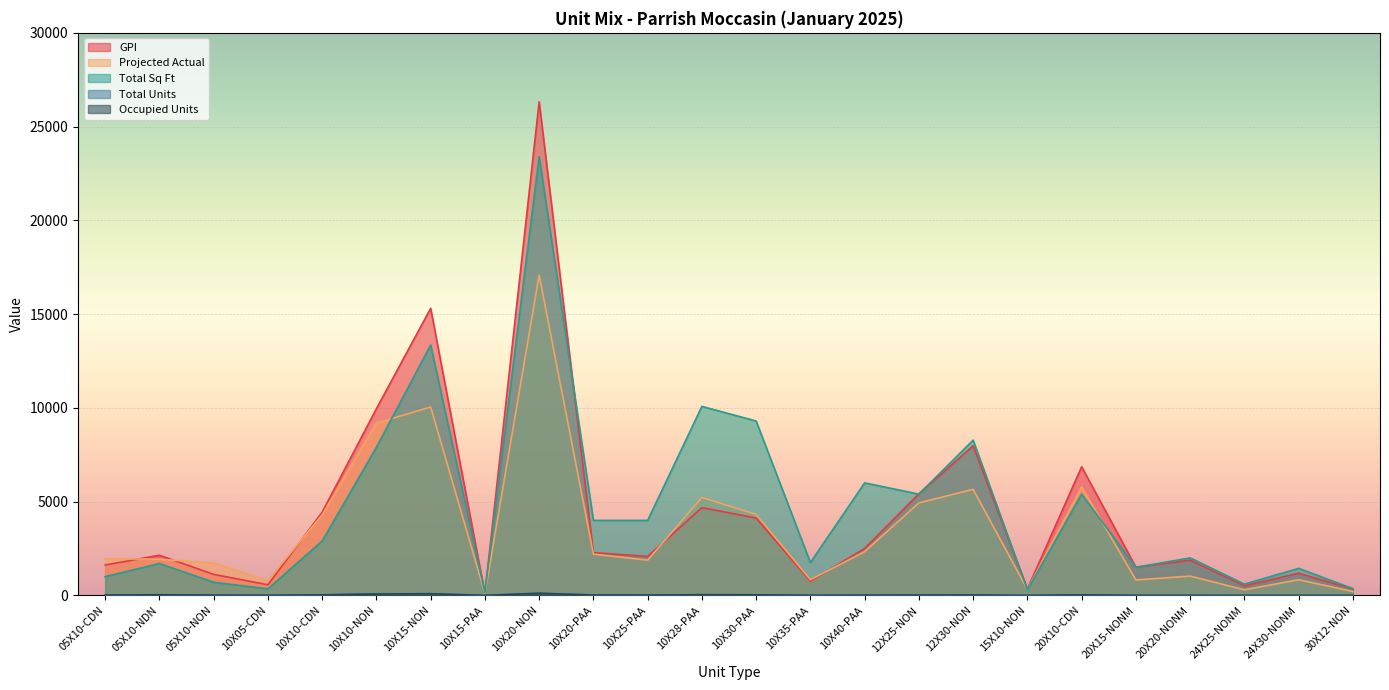

What is the sum of all Occupied Units values?

587.0